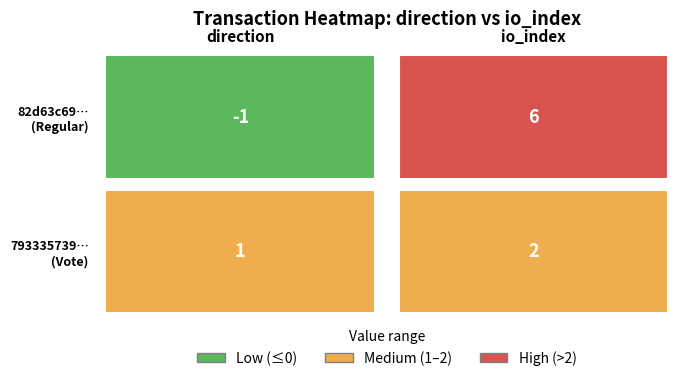

What is the approximate value of 82d63c69... at direction?

-1